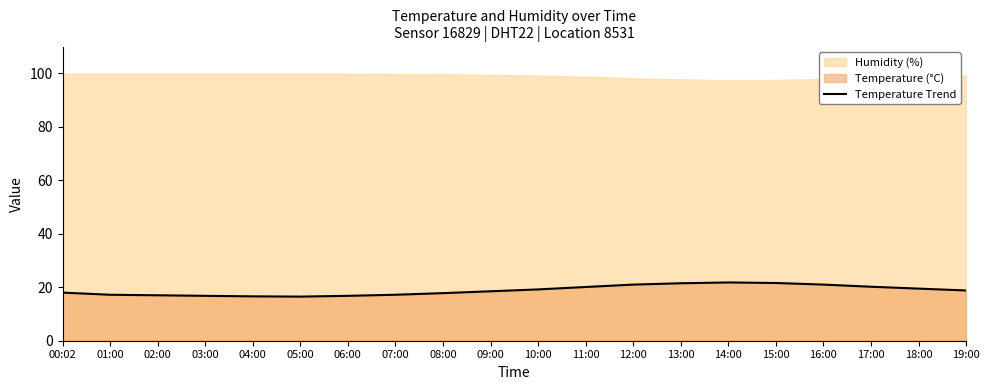

The Temperature Trend series shows 20.2 at 17:00. True or false?

True